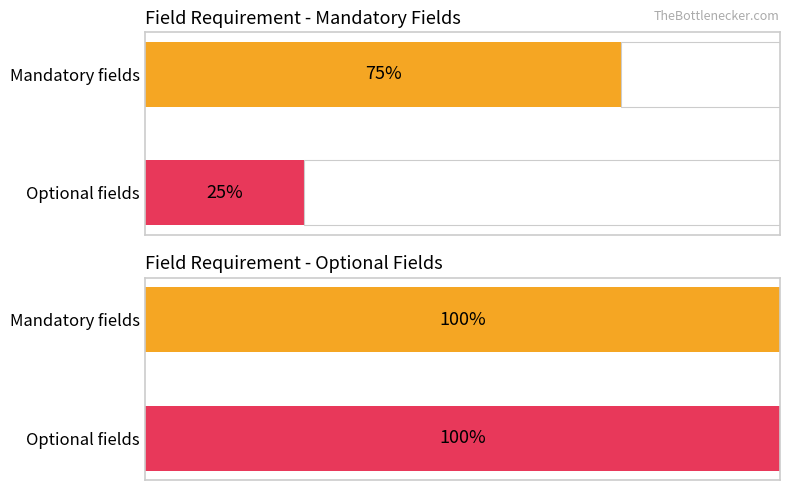

The Mandatory series shows 16 at Optional. True or false?

False